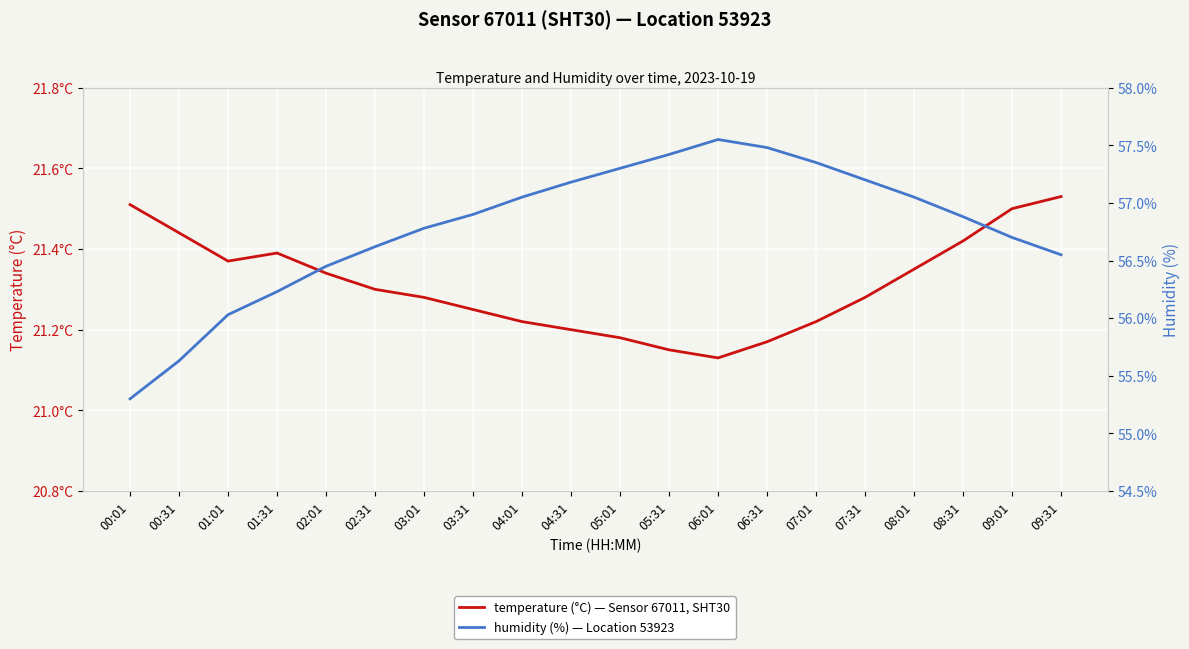

At which label does humidity first exceed 56?

01:01